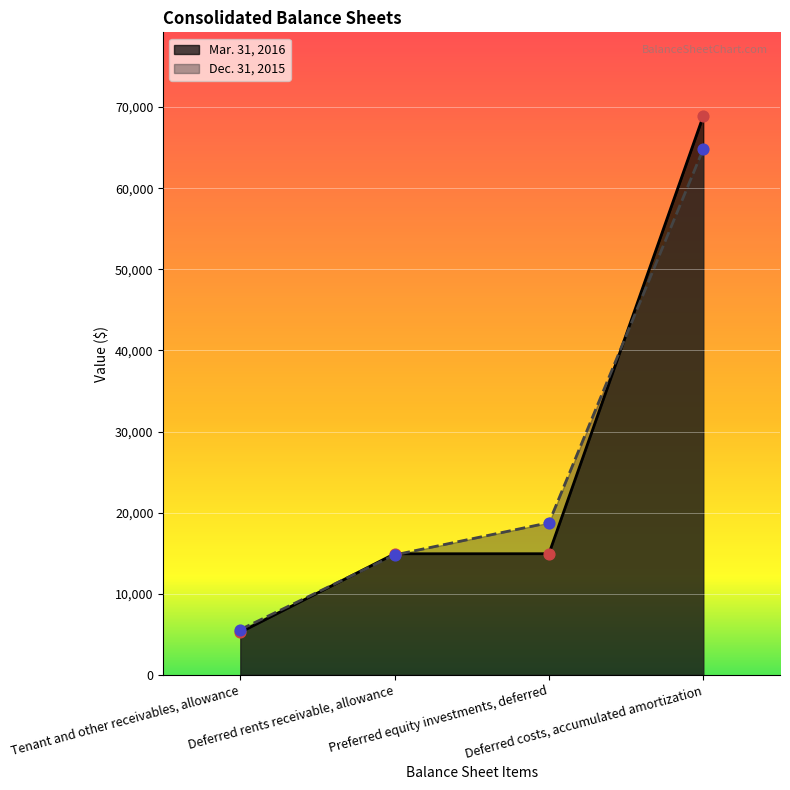

What are all the series names shown in the legend?

Mar. 31, 2016, Dec. 31, 2015